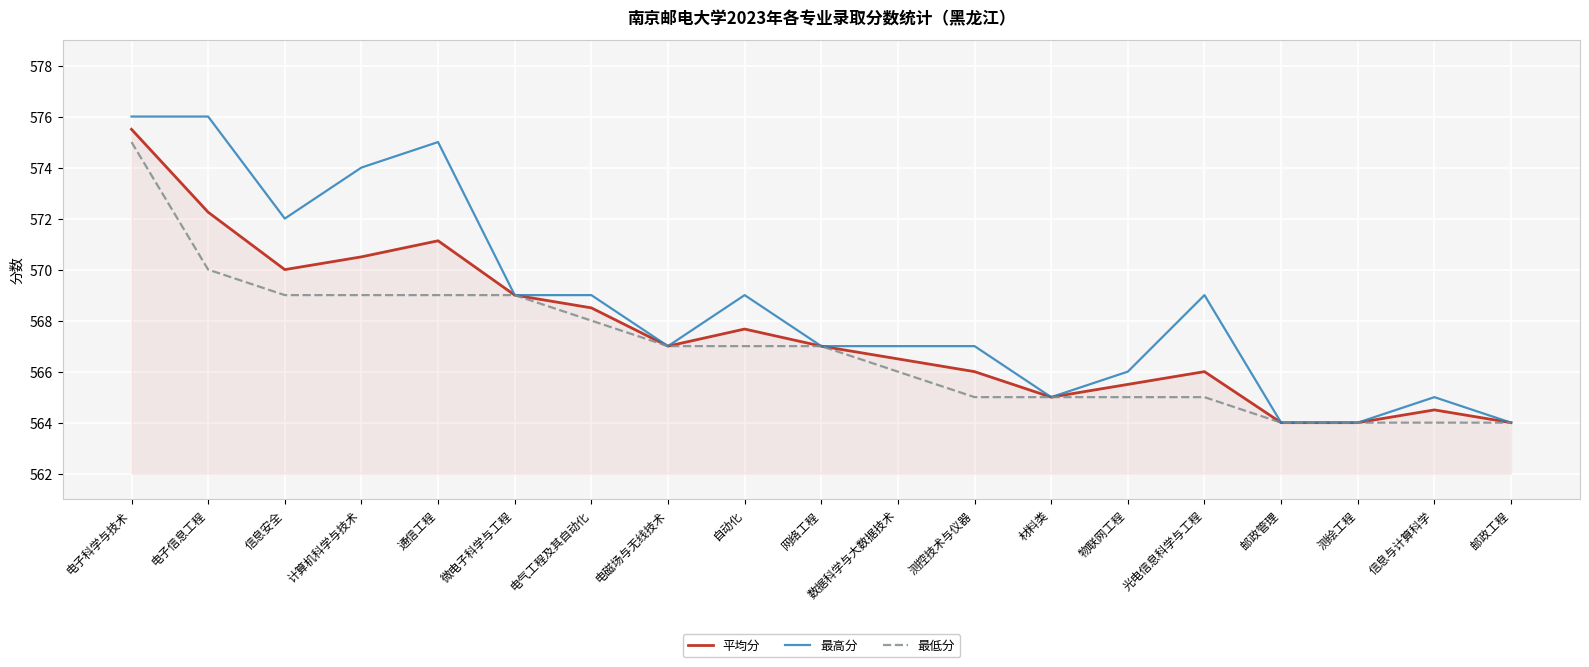

What is the highest value of the 最低分 series?

575.0